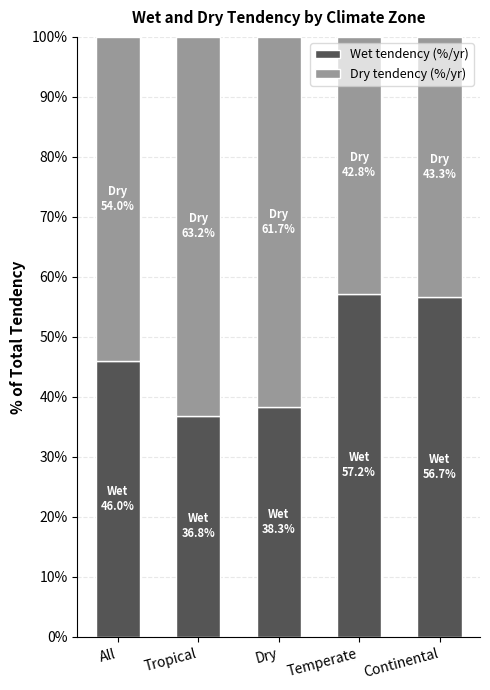

What is the total value across all series at All?

100.0